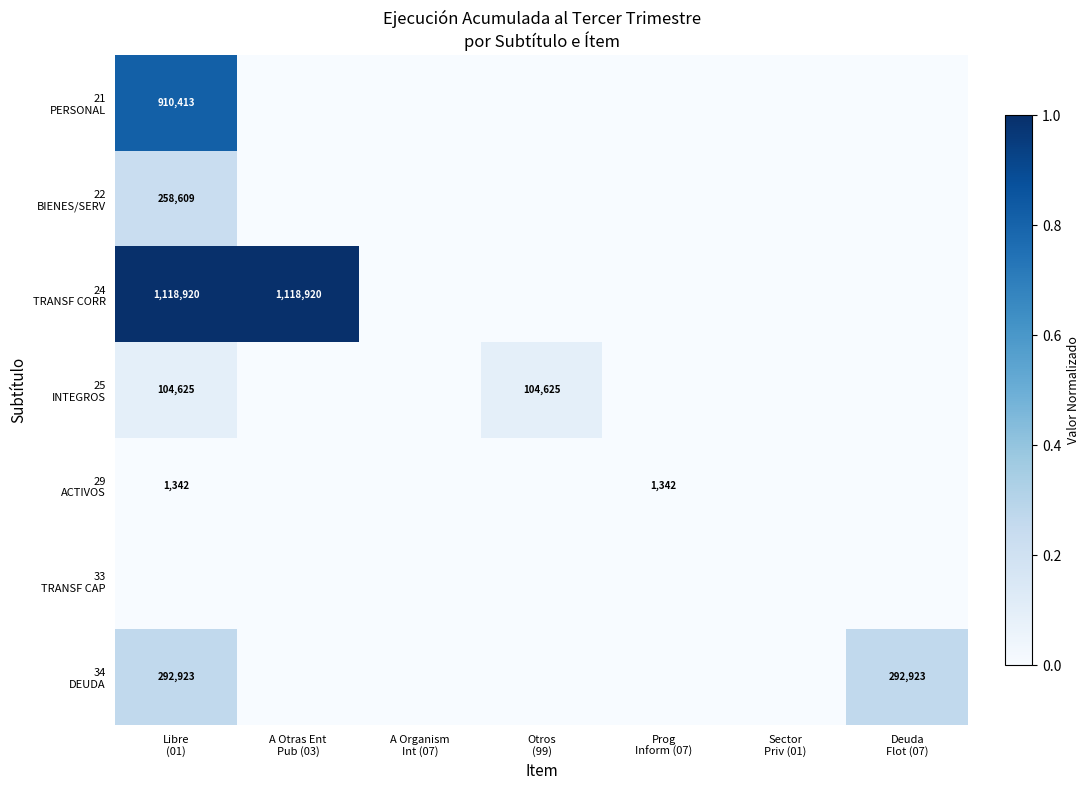

How many positive values does the 22 BIENES/SERV series have?

1